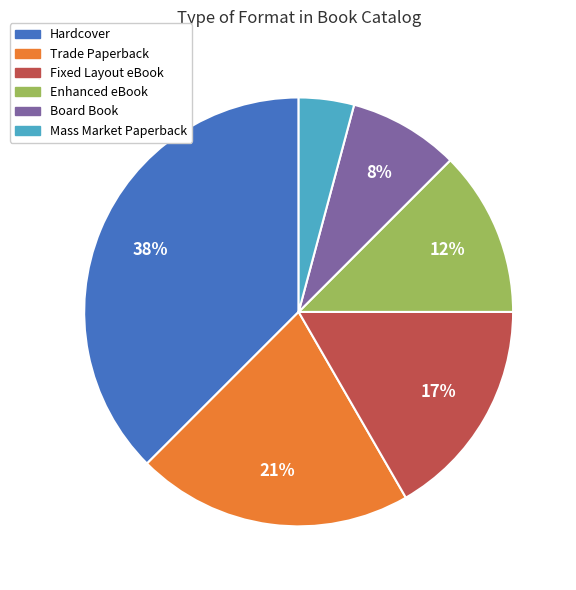

Do Fixed Layout eBook and Hardcover together represent more than half of the pie?

Yes